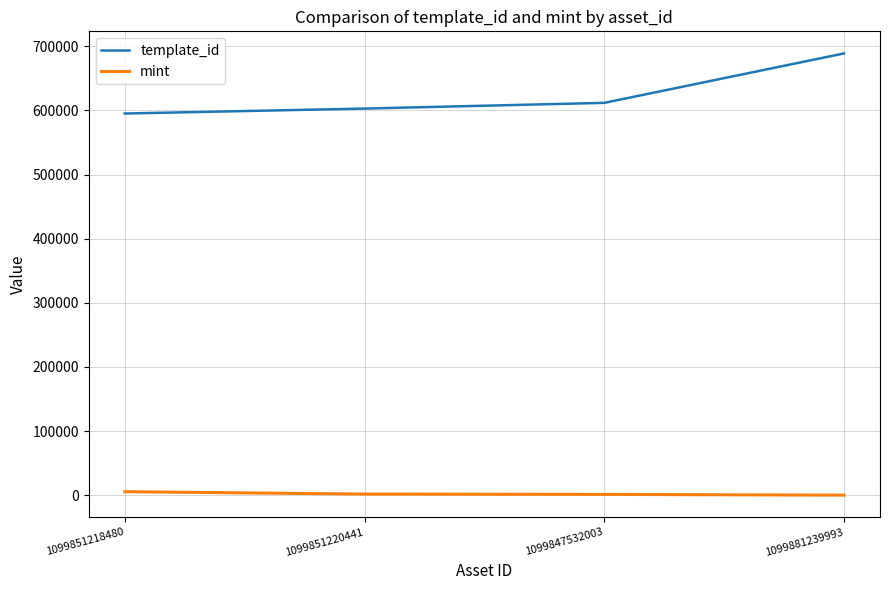

List the series in order of their peak value, lowest first.

mint, template_id